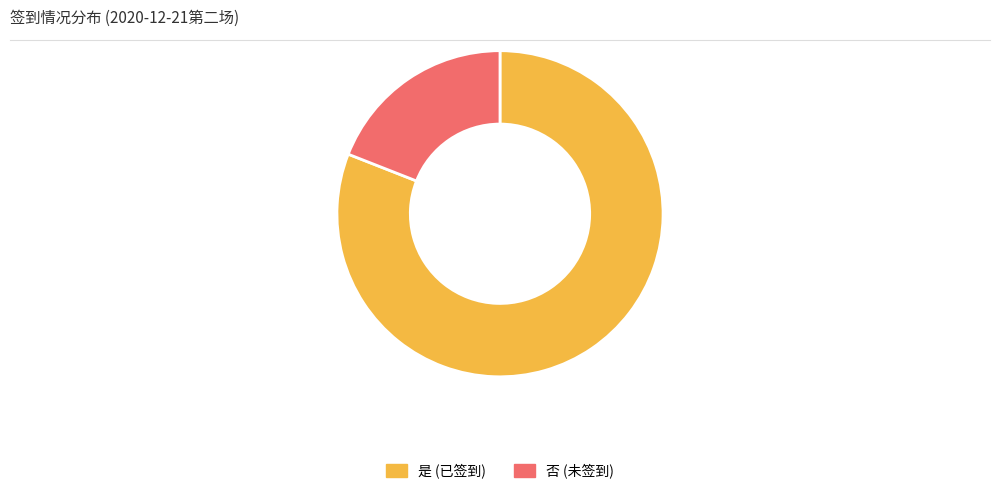

What is the largest slice in the pie chart?

是